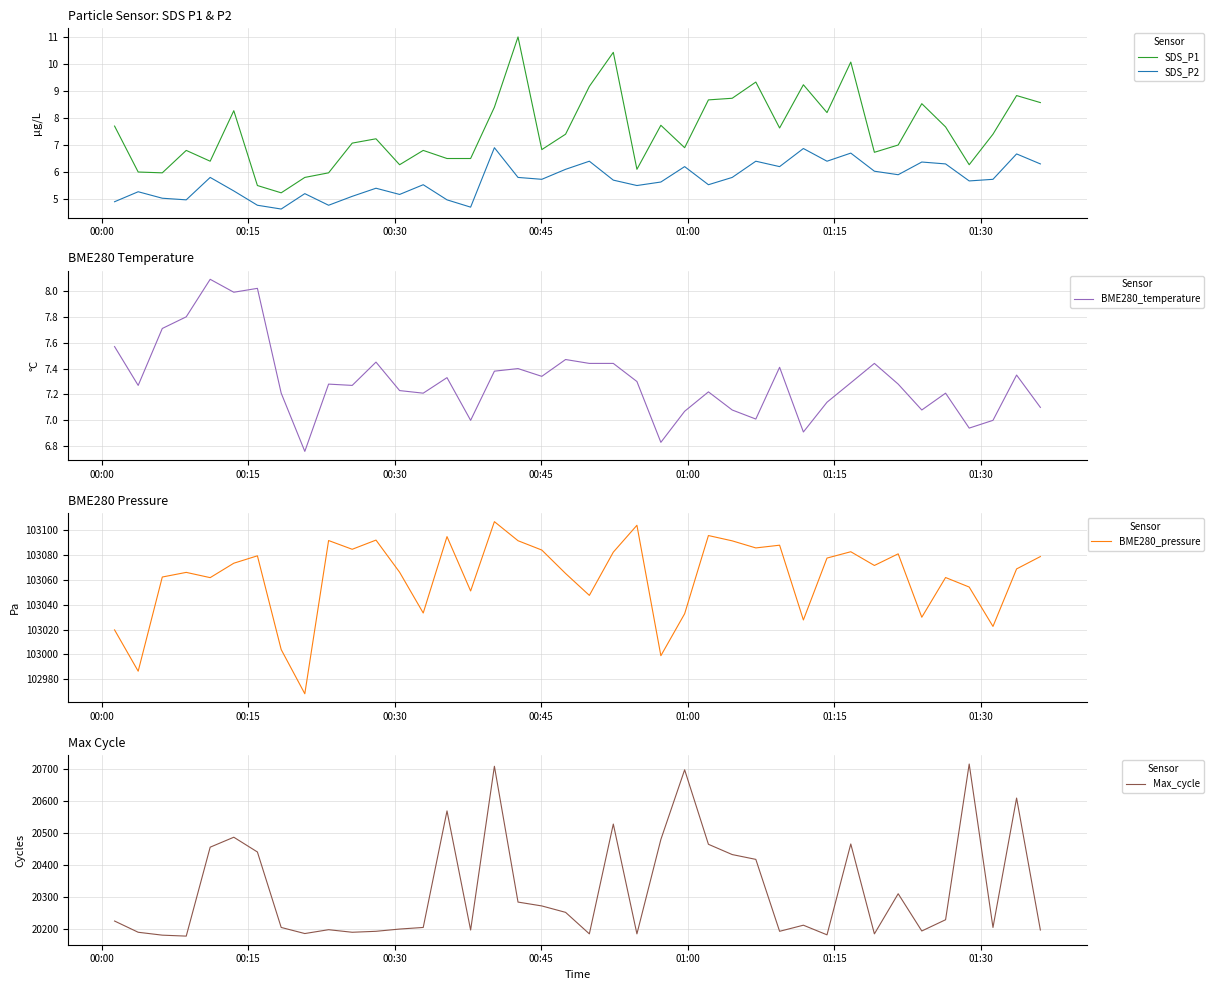

Does the chart have visible grid lines?

Yes